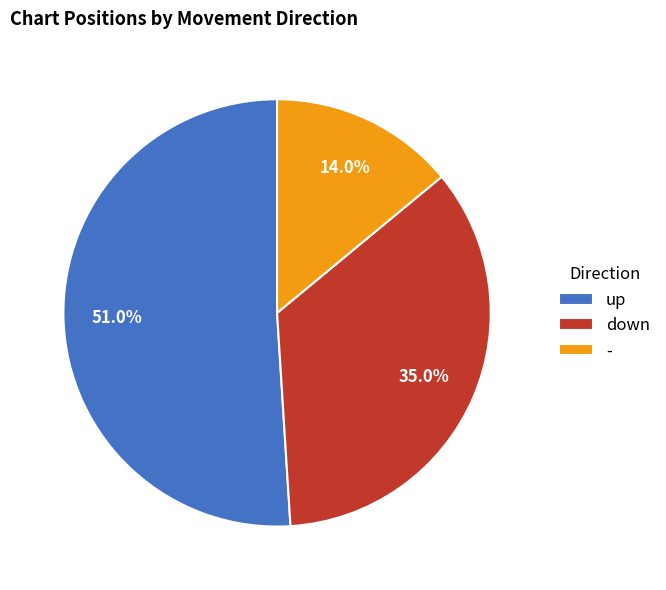

What is the smallest slice in the pie chart?

-